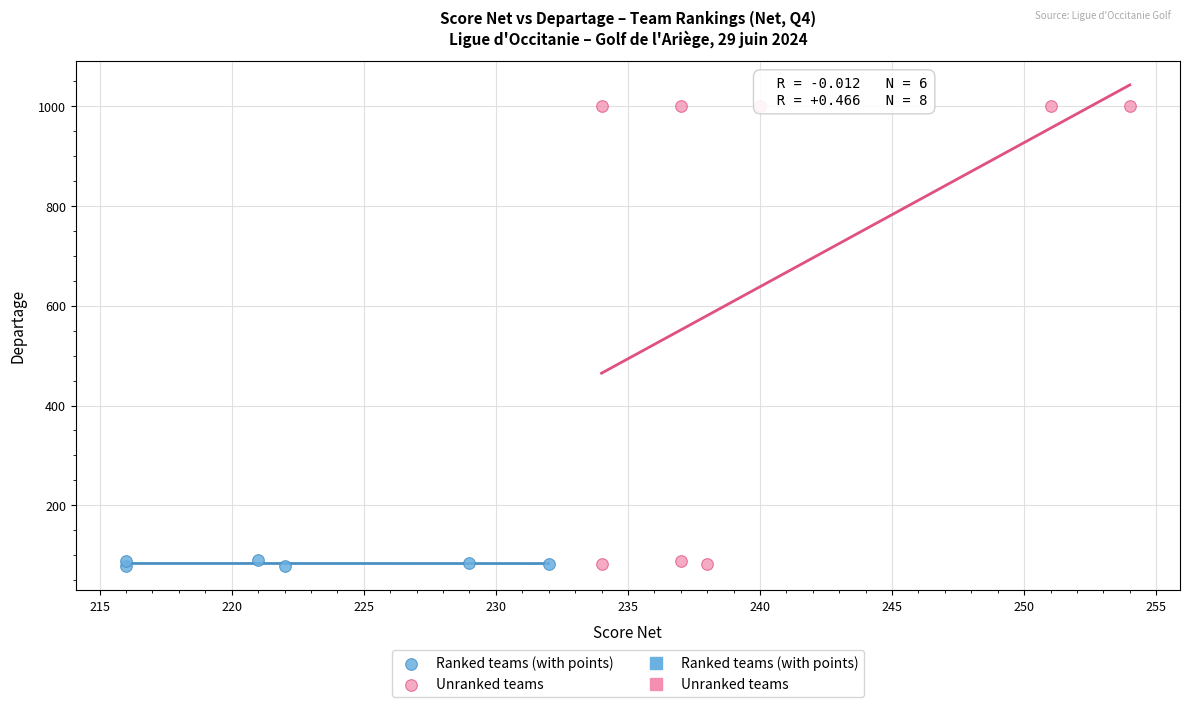

Which series has the largest Y range (max minus min)?

Unranked teams